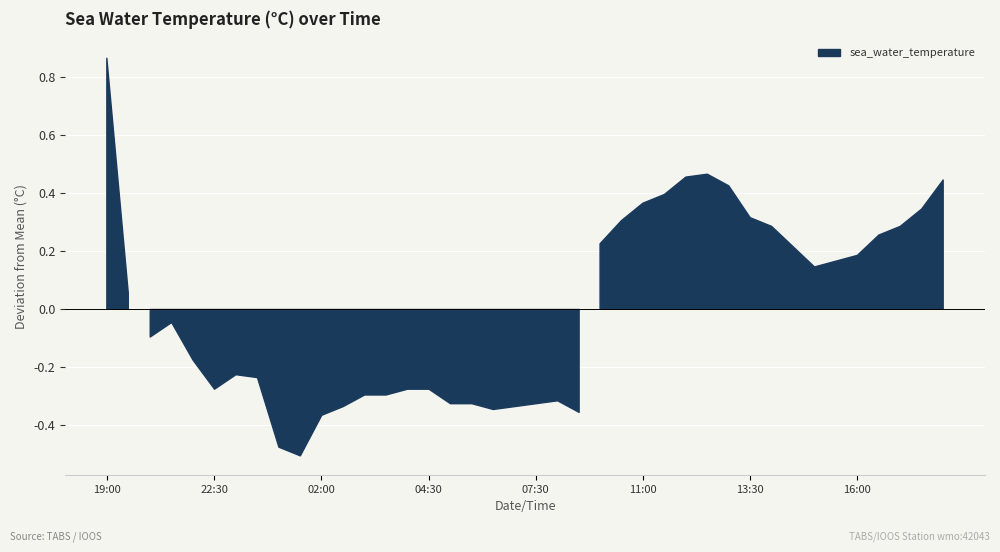

What is the change in value from 2005-01-11T04:00 to 2005-01-11T09:00?

-0.1